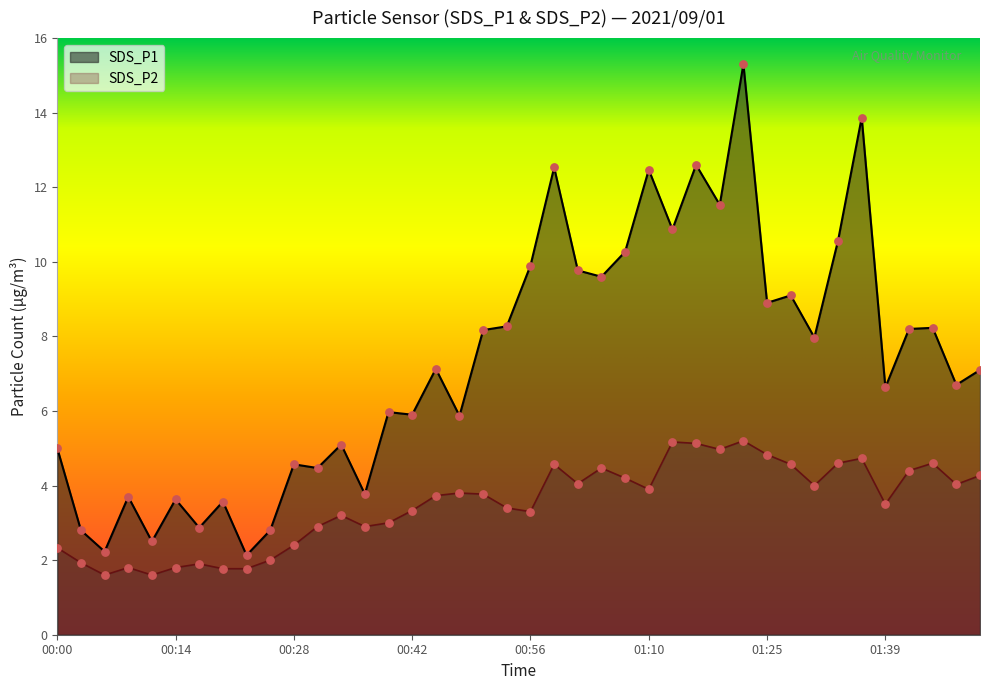

What are all the series names shown in the legend?

SDS_P1, SDS_P2